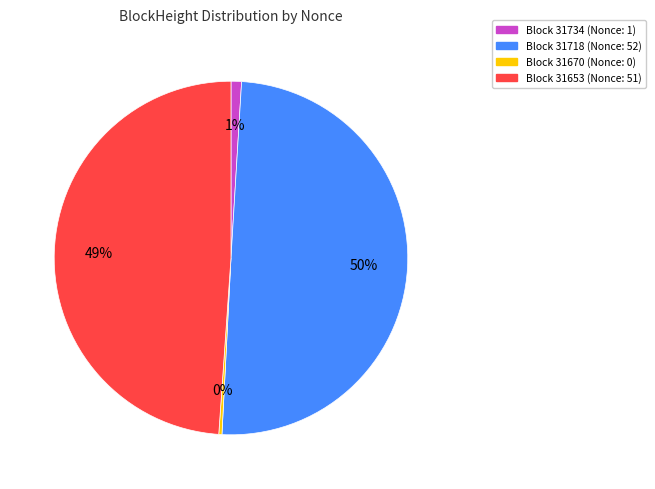

To the nearest percent, what is the average slice percentage?

25%